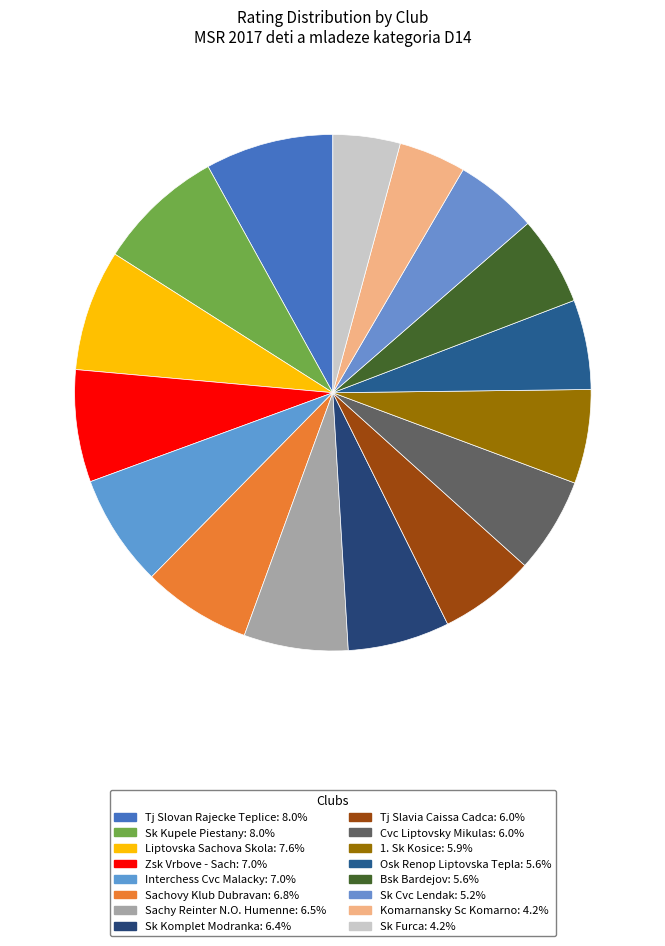

To the nearest percent, what percentage of the pie is Osk Renop Liptovska Tepla?

6%